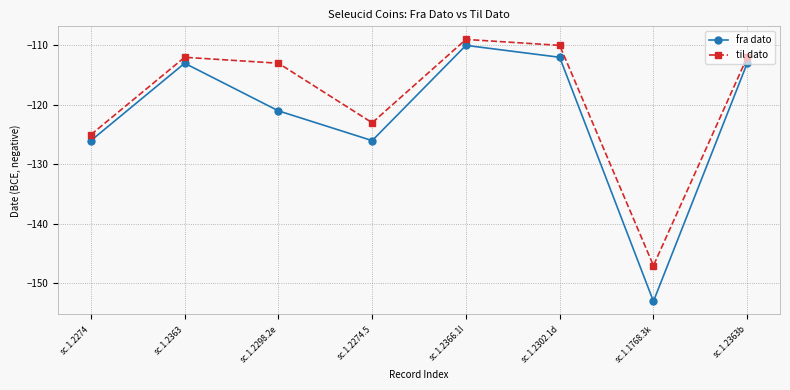

Reading right to left, what are all the values shown in this chart?

fra dato: -113	-153	-112	-110	-126	-121	-113	-126
til dato: -112	-147	-110	-109	-123	-113	-112	-125